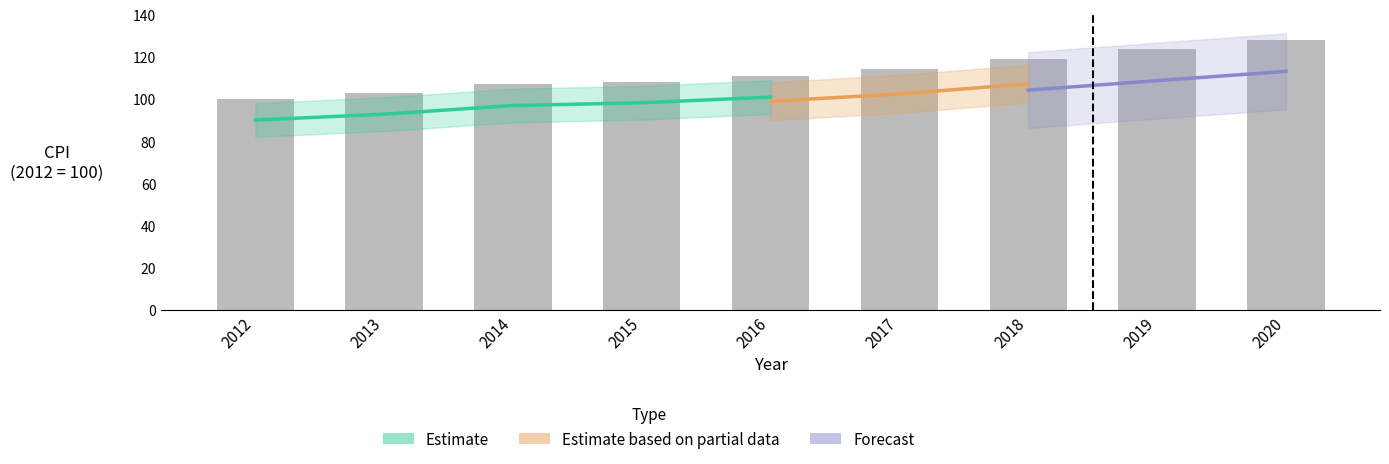

How many groups of bars are there?

9